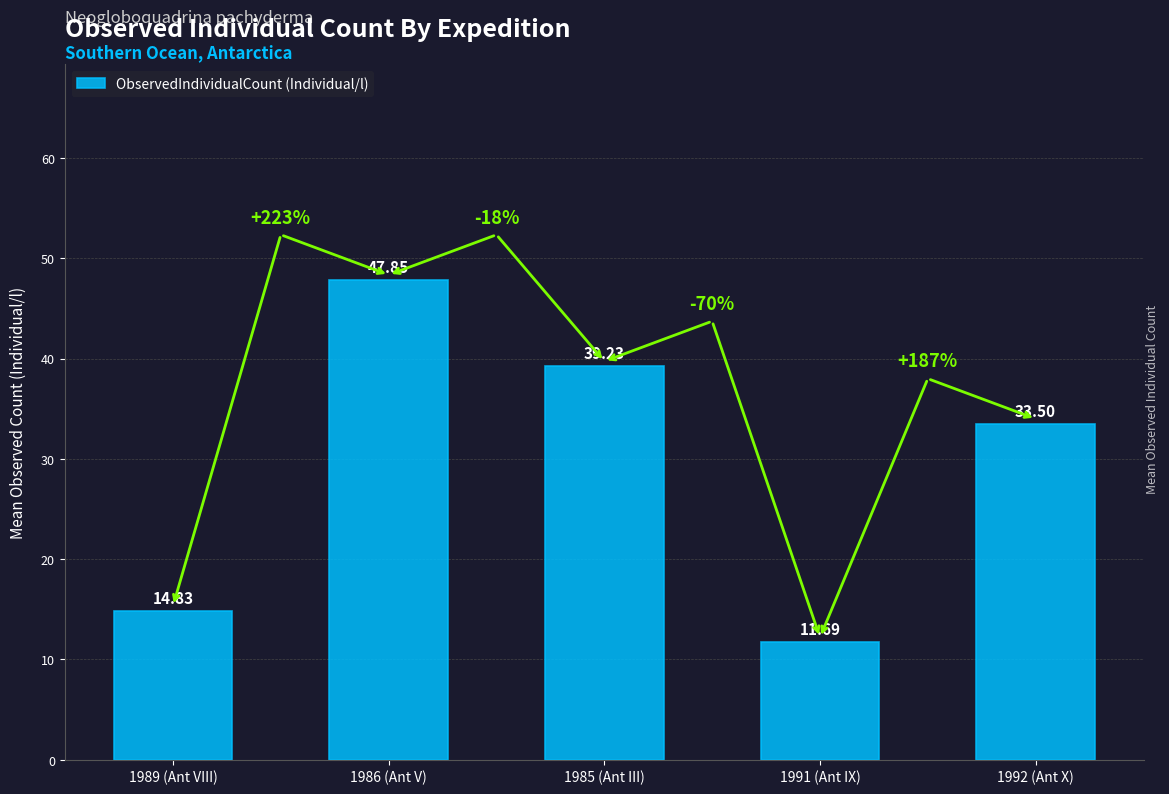

List the labels in order of value, smallest first.

1991 (Ant IX), 1989 (Ant VIII), 1992 (Ant X), 1985 (Ant III), 1986 (Ant V)